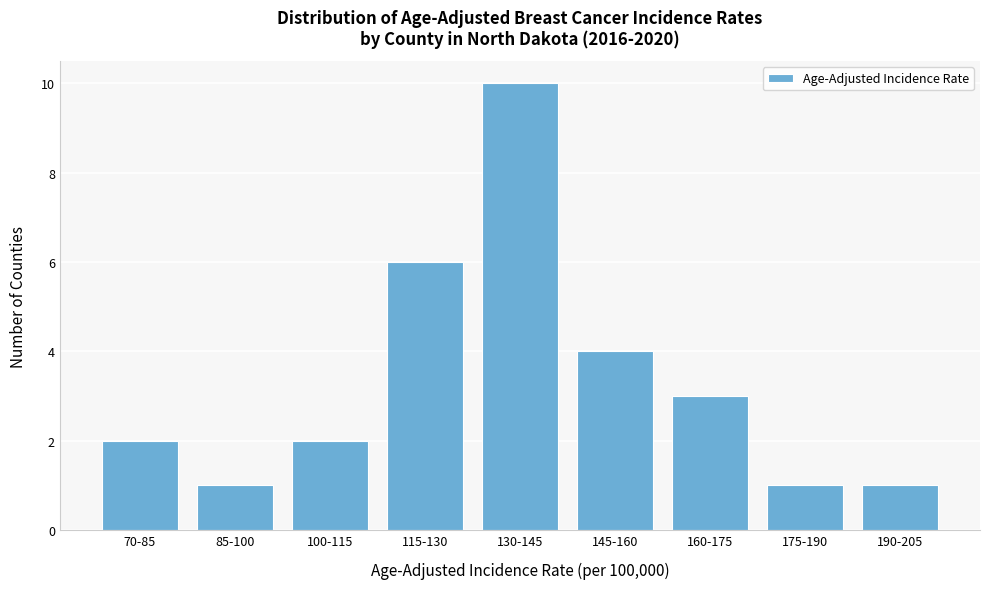

Reading left to right, extract all data points from this chart.

2	1	2	6	10	4	3	1	1